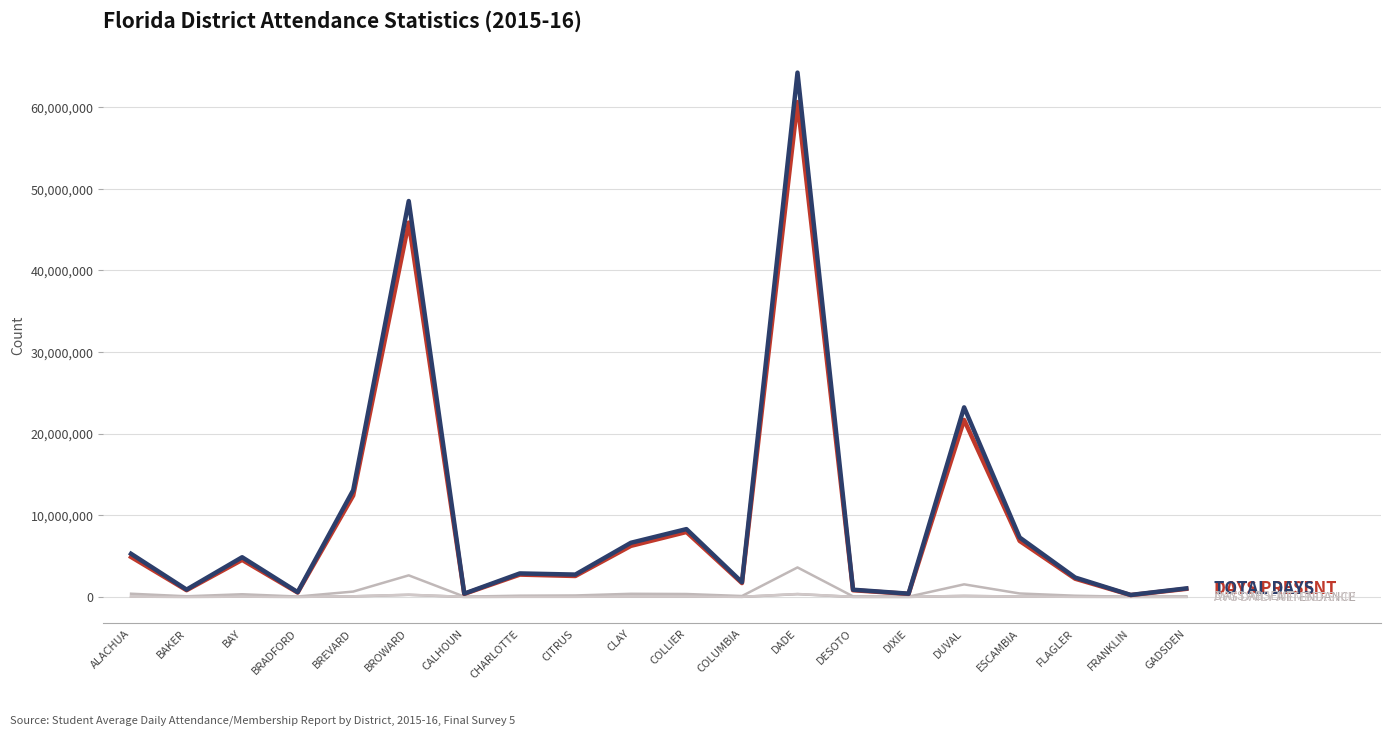

Does the chart have visible grid lines?

Yes